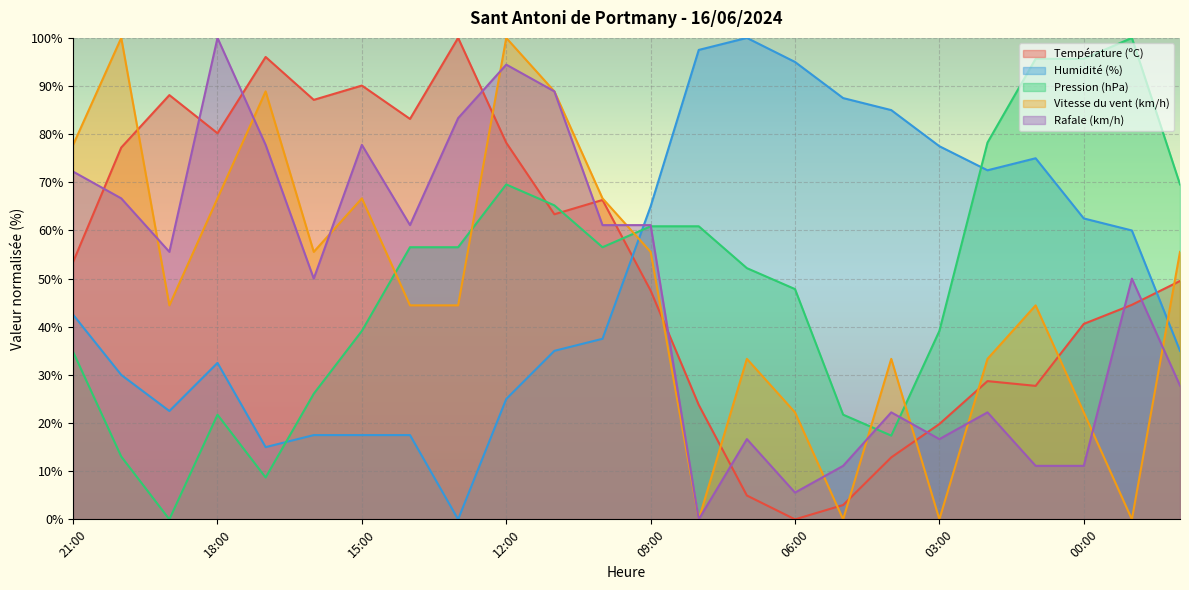

Reading left to right, extract all data points from this chart.

Température (ºC): 21:00=53.5	20:00=77.2	19:00=88.1	18:00=80.2	17:00=96.0	16:00=87.1	15:00=90.1	14:00=83.2	13:00=100.0	12:00=78.2	11:00=63.4	10:00=66.3	09:00=47.5	08:00=23.8	07:00=5.0	06:00=0.0	05:00=3.0	04:00=12.9	03:00=19.8	02:00=28.7	01:00=27.7	00:00=40.6	23:00=44.6	22:00=49.5
Humidité (%): 21:00=42.5	20:00=30.0	19:00=22.5	18:00=32.5	17:00=15.0	16:00=17.5	15:00=17.5	14:00=17.5	13:00=0.0	12:00=25.0	11:00=35.0	10:00=37.5	09:00=65.0	08:00=97.5	07:00=100.0	06:00=95.0	05:00=87.5	04:00=85.0	03:00=77.5	02:00=72.5	01:00=75.0	00:00=62.5	23:00=60.0	22:00=35.0
Pression (hPa): 21:00=34.8	20:00=13.0	19:00=0.0	18:00=21.7	17:00=8.7	16:00=26.1	15:00=39.1	14:00=56.5	13:00=56.5	12:00=69.6	11:00=65.2	10:00=56.5	09:00=60.9	08:00=60.9	07:00=52.2	06:00=47.8	05:00=21.7	04:00=17.4	03:00=39.1	02:00=78.3	01:00=95.7	00:00=95.7	23:00=100.0	22:00=69.6
Vitesse du vent (km/h): 21:00=77.8	20:00=100.0	19:00=44.4	18:00=66.7	17:00=88.9	16:00=55.6	15:00=66.7	14:00=44.4	13:00=44.4	12:00=100.0	11:00=88.9	10:00=66.7	09:00=55.6	08:00=0.0	07:00=33.3	06:00=22.2	05:00=0.0	04:00=33.3	03:00=0.0	02:00=33.3	01:00=44.4	00:00=22.2	23:00=0.0	22:00=55.6
Rafale (km/h): 21:00=72.2	20:00=66.7	19:00=55.6	18:00=100.0	17:00=77.8	16:00=50.0	15:00=77.8	14:00=61.1	13:00=83.3	12:00=94.4	11:00=88.9	10:00=61.1	09:00=61.1	08:00=0.0	07:00=16.7	06:00=5.6	05:00=11.1	04:00=22.2	03:00=16.7	02:00=22.2	01:00=11.1	00:00=11.1	23:00=50.0	22:00=27.8